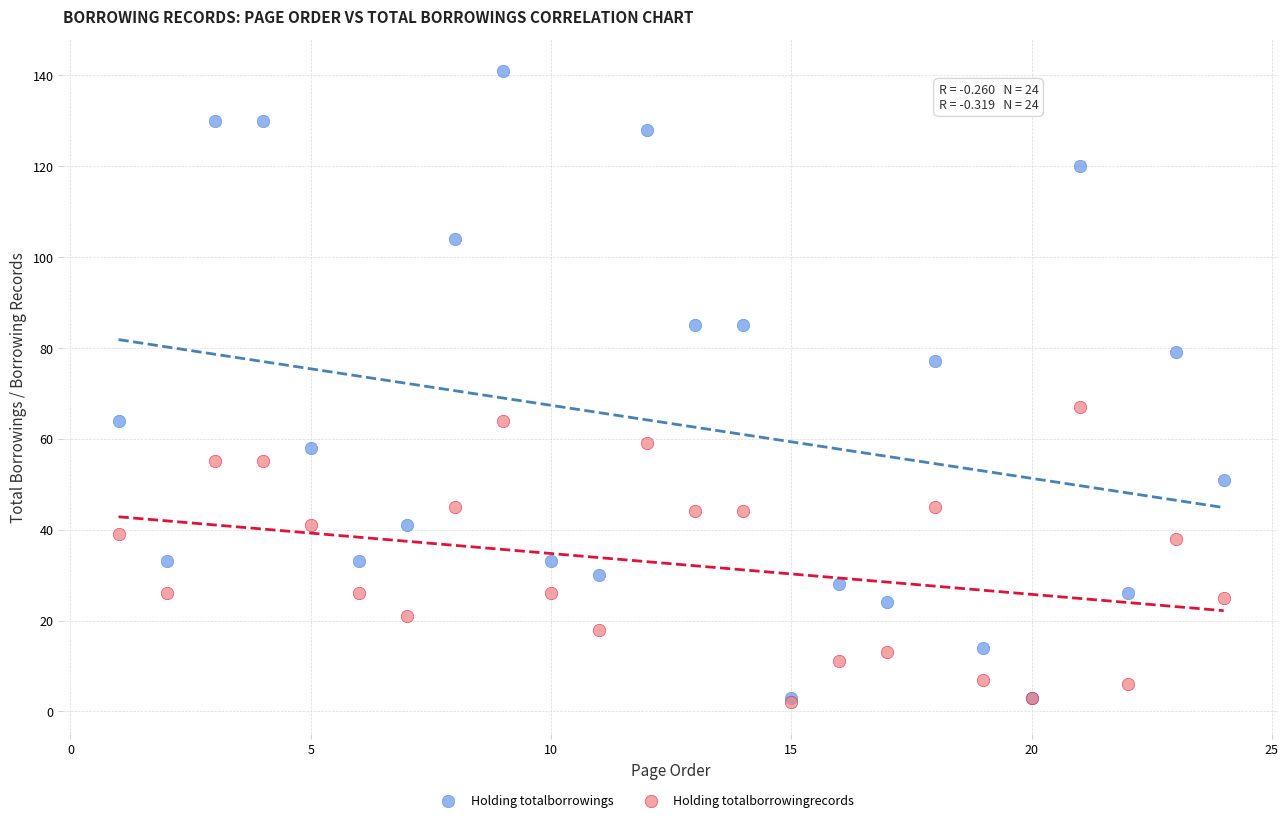

Across all series, what Y value is closest to 71?

67